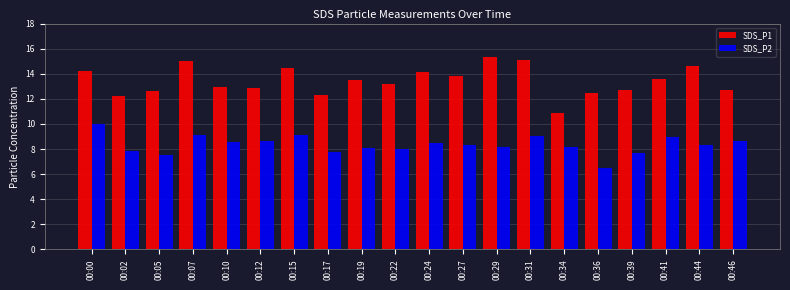

What is the highest value of the SDS_P1 series?

15.3